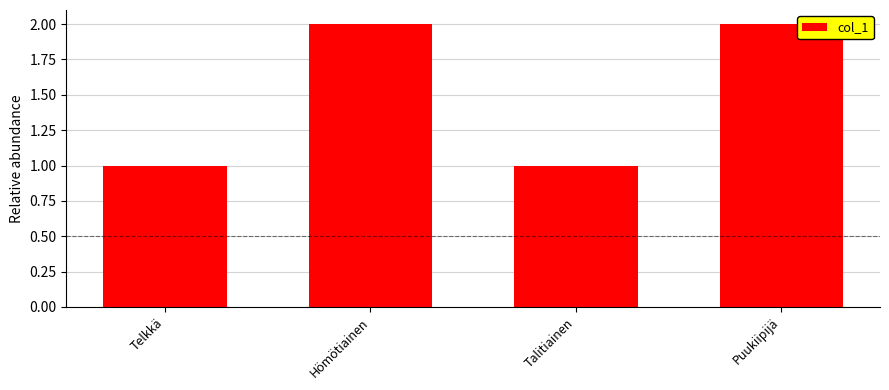

The value at Telkkä is 0. True or false?

False